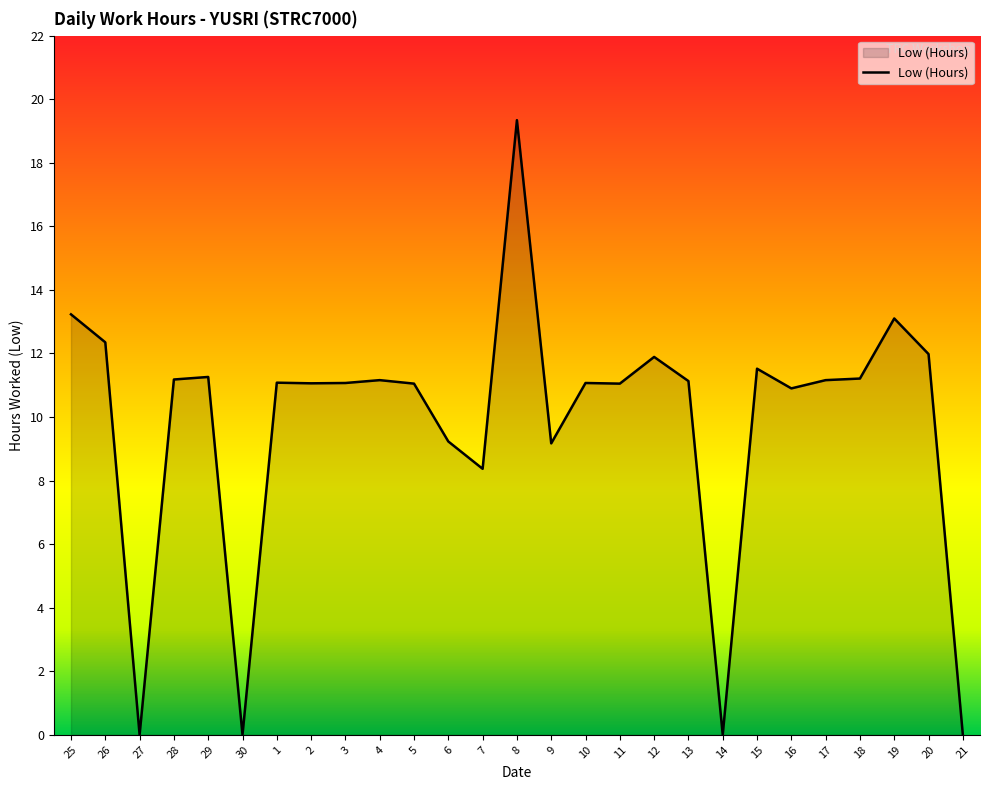

What is the ratio of the value at 11 to the value at 26?

0.9